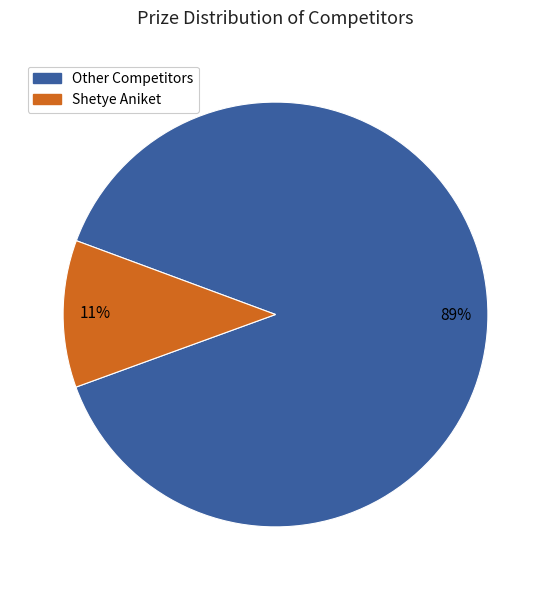

To the nearest percent, what is the average slice percentage?

50%